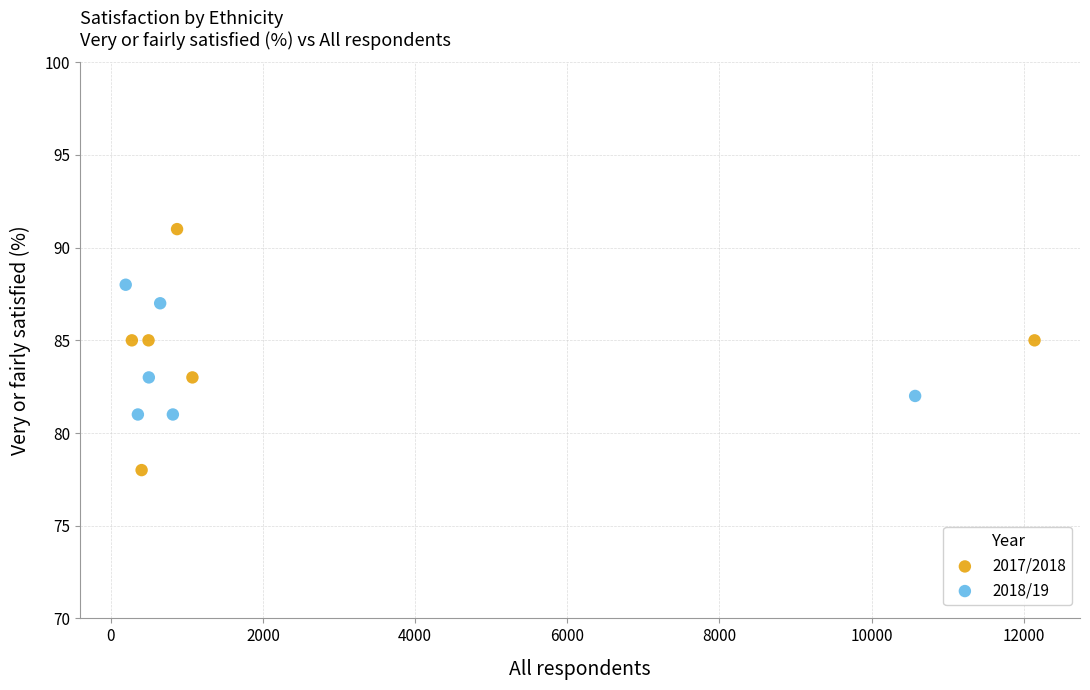

Which series contains the lowest Y value?

2017/2018